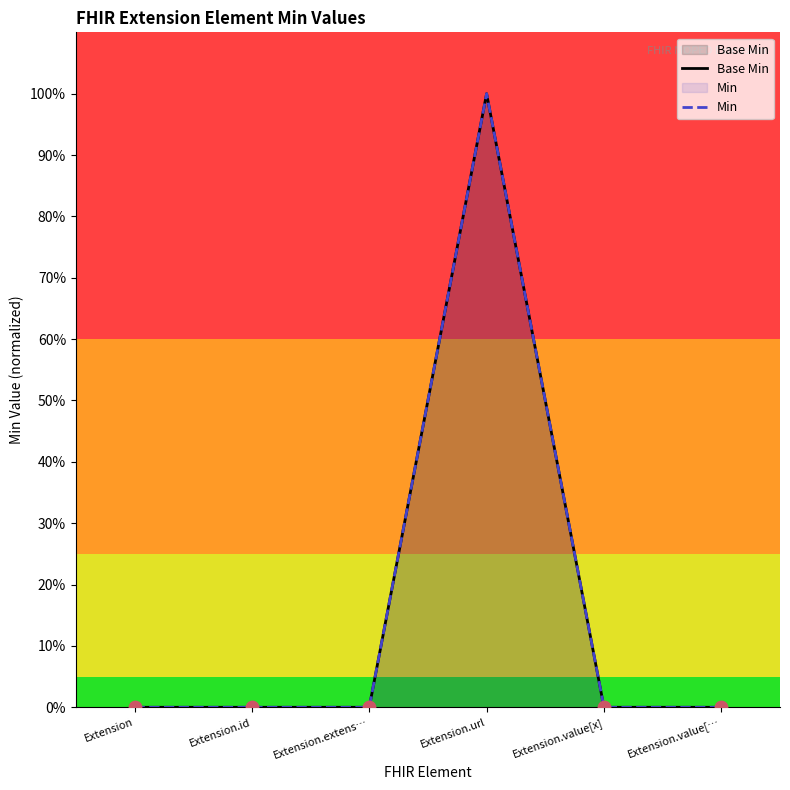

Which series contains the highest Y value?

Base Min